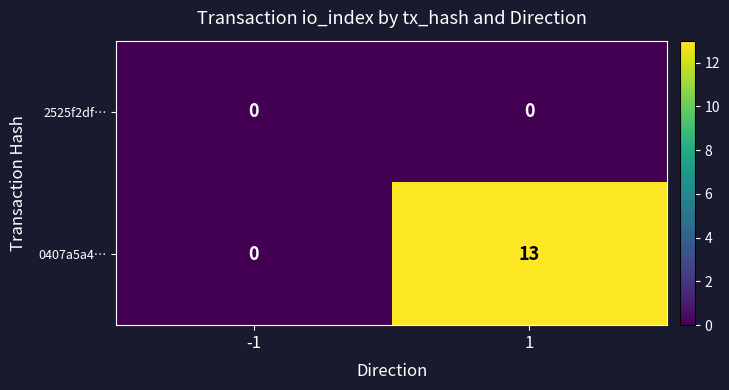

Which series changed the most between -1 and 1?

0407a5a4…